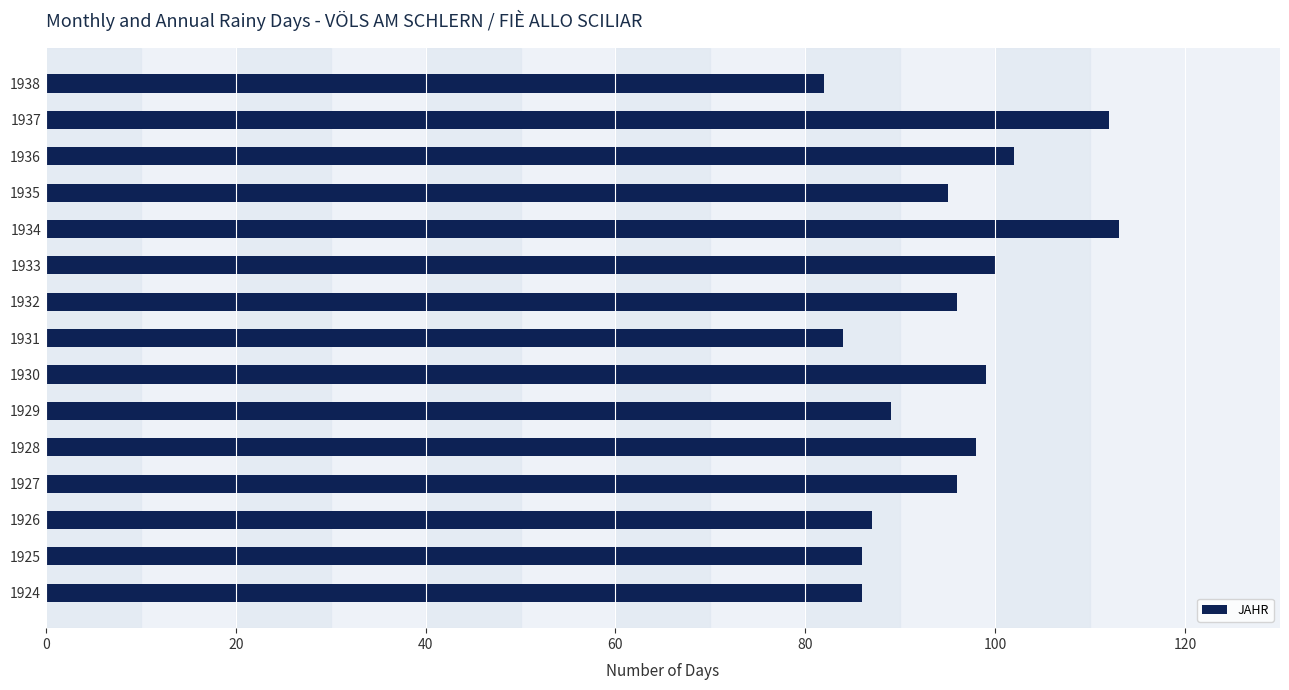

Does the chart contain any negative values?

No